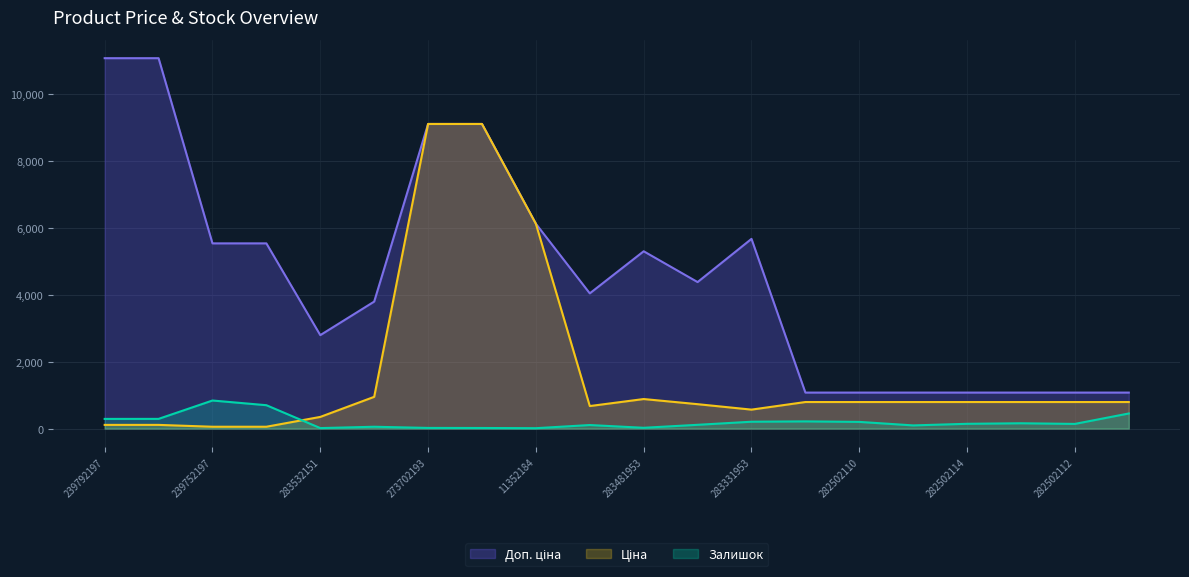

Is it true that Ціна equals 110.5 at 239792197?

True